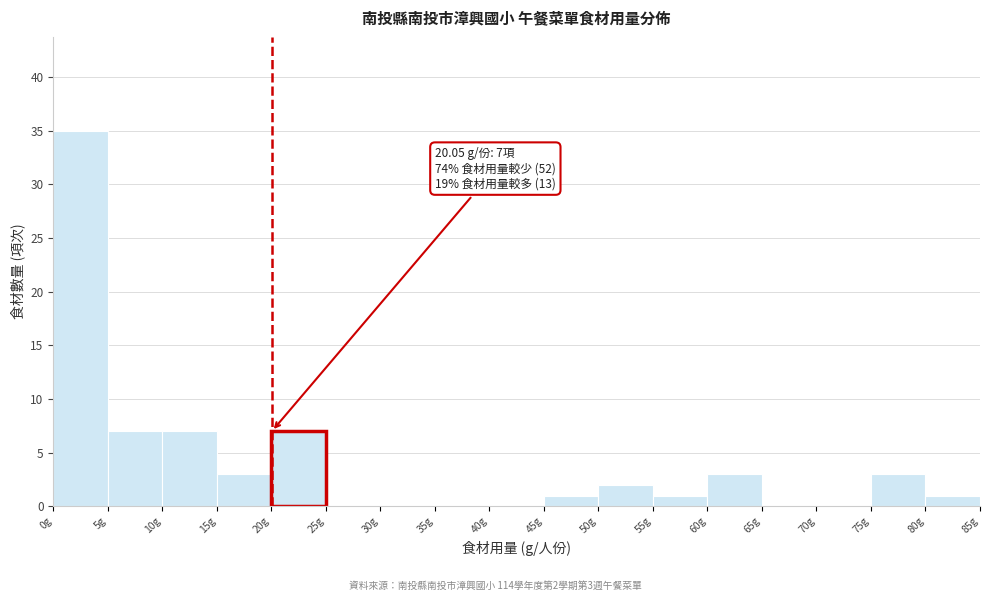

Over which range of the x-axis is the bar tallest?

0 to 5